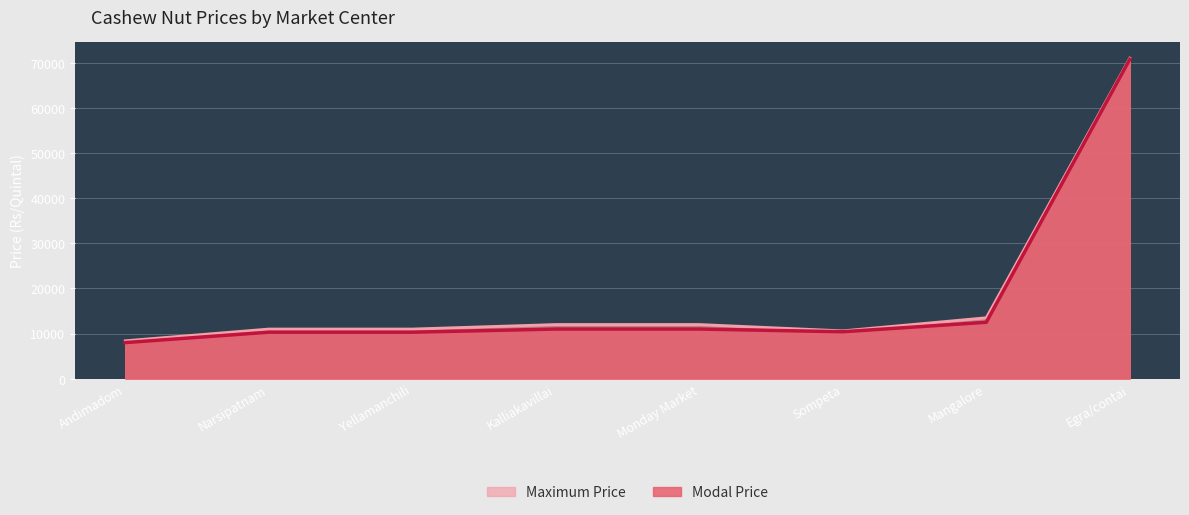

True or false: Maximum Price and Modal Price intersect in this chart.

False